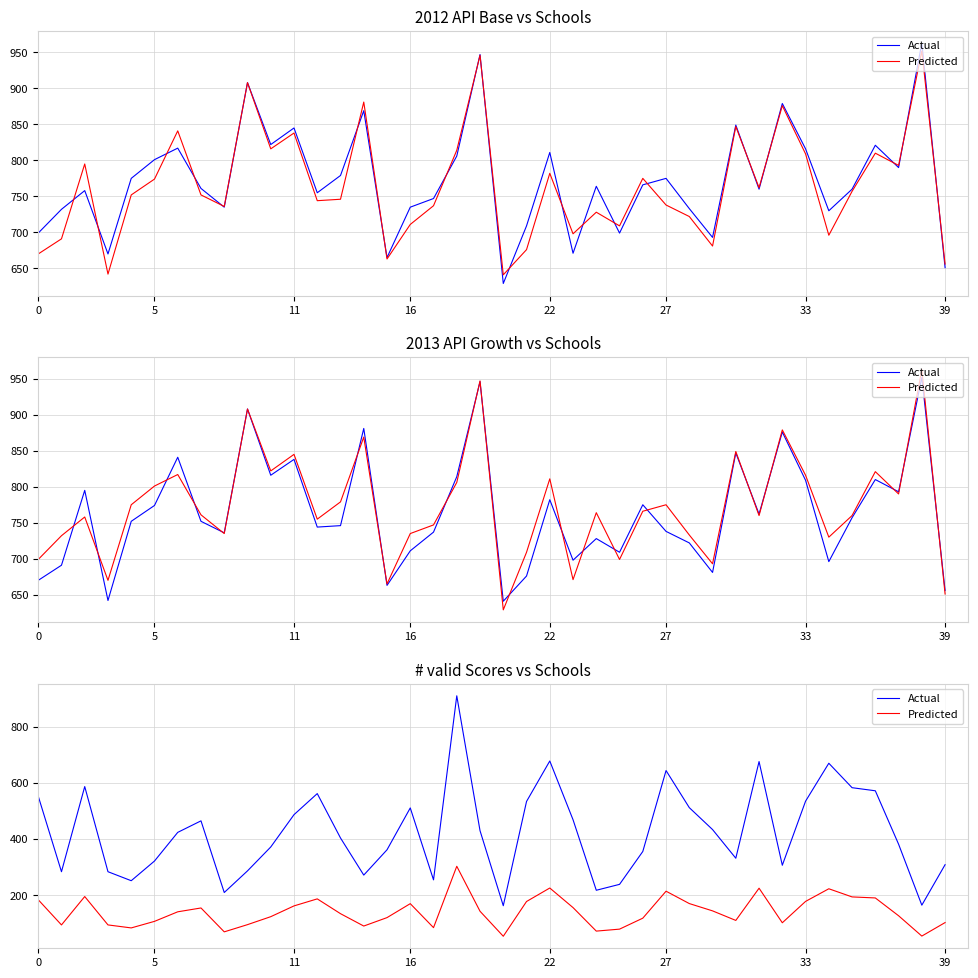

Does the chart have visible grid lines?

Yes